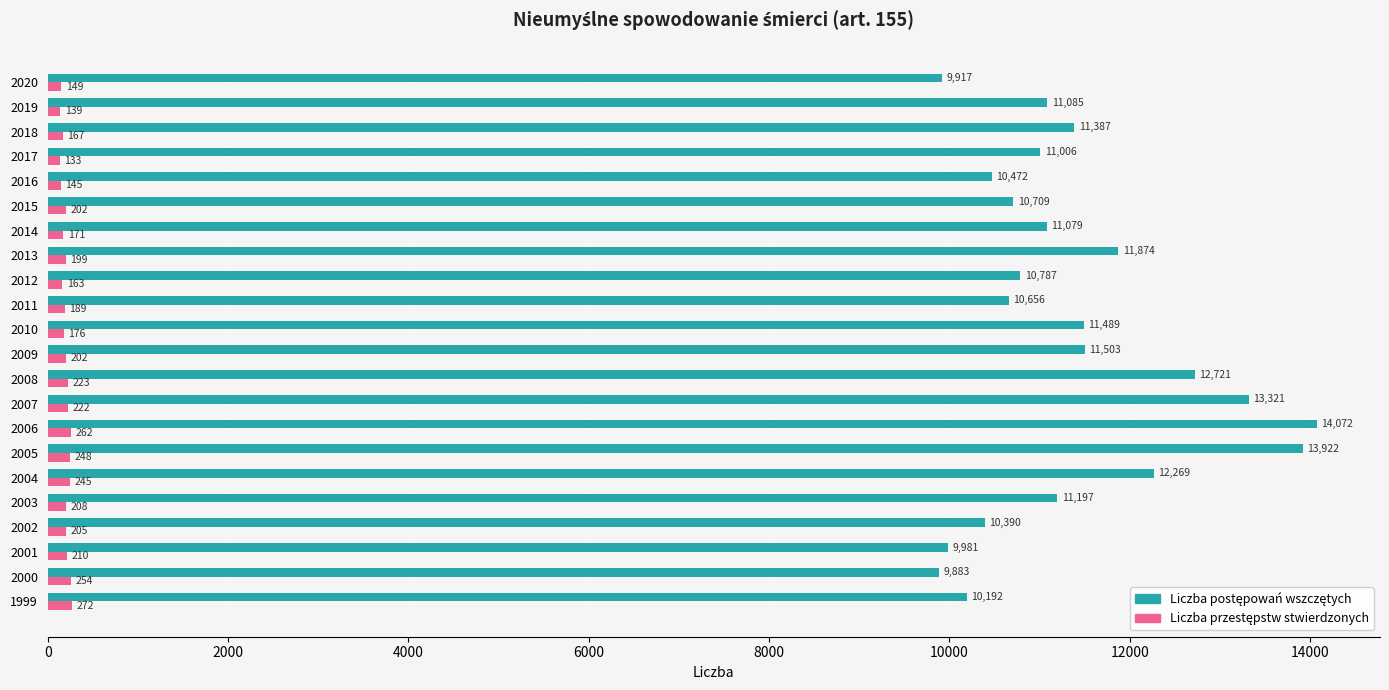

What is the total value across all series at 2019?

11224